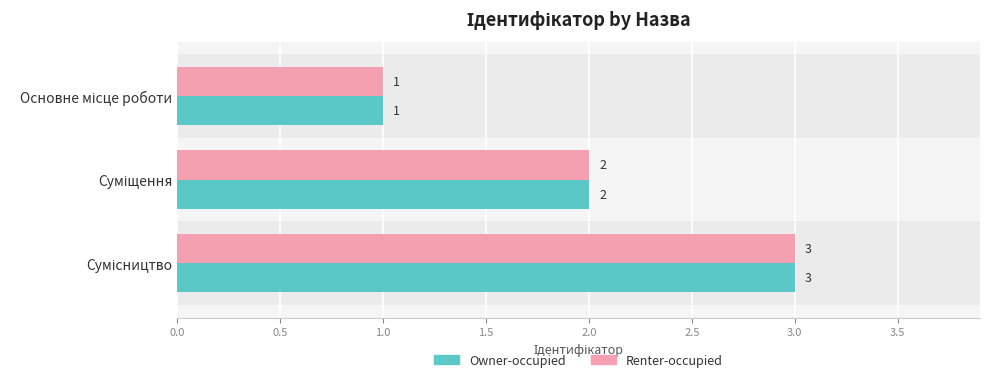

Count the Renter-occupied values in the range 1 to 3.

3